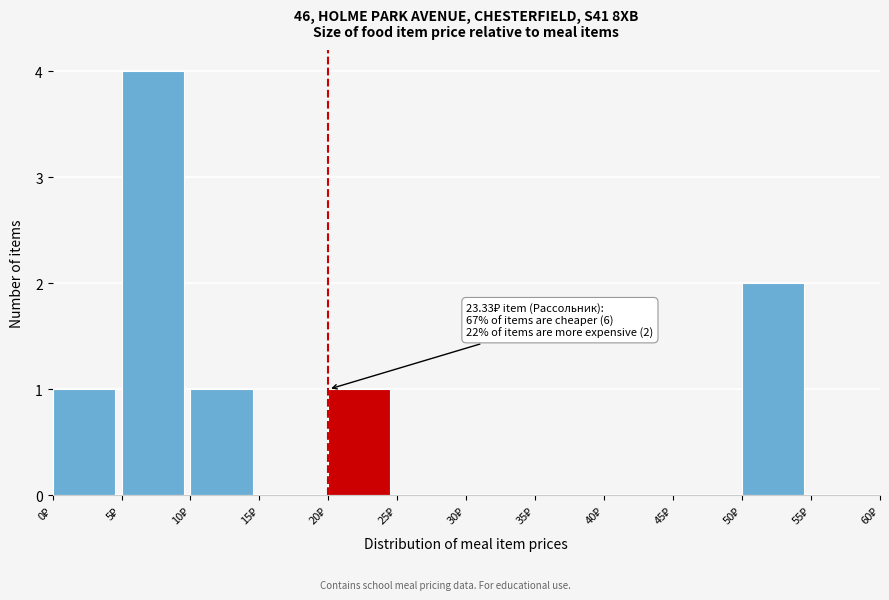

Over which range of the x-axis is the bar tallest?

5 to 10